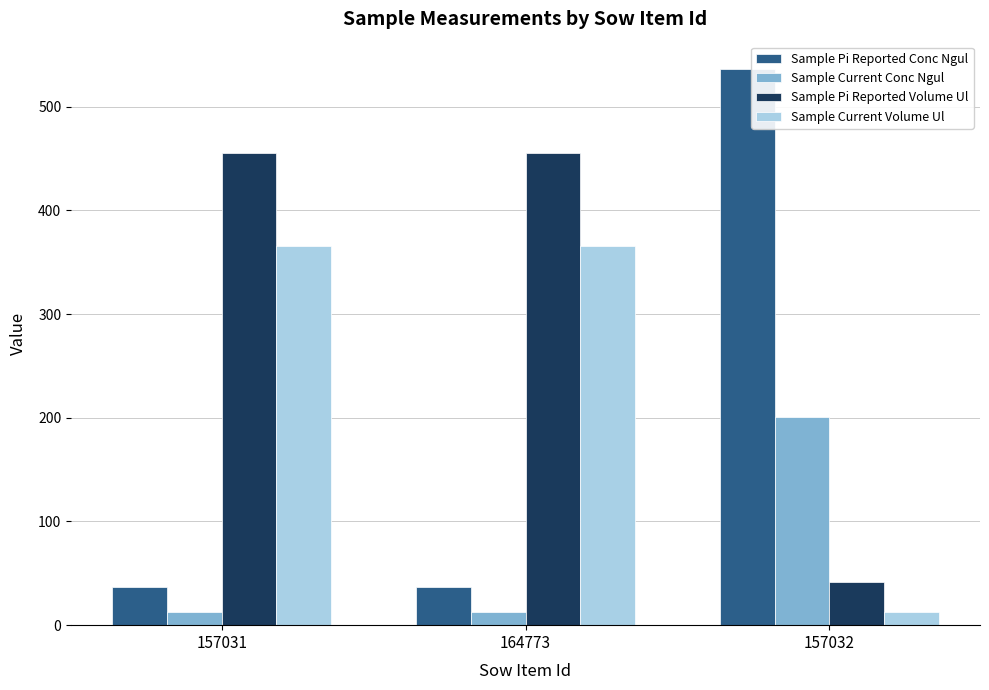

What are all the series names shown in the legend?

Sample Pi Reported Conc Ngul, Sample Current Conc Ngul, Sample Pi Reported Volume Ul, Sample Current Volume Ul